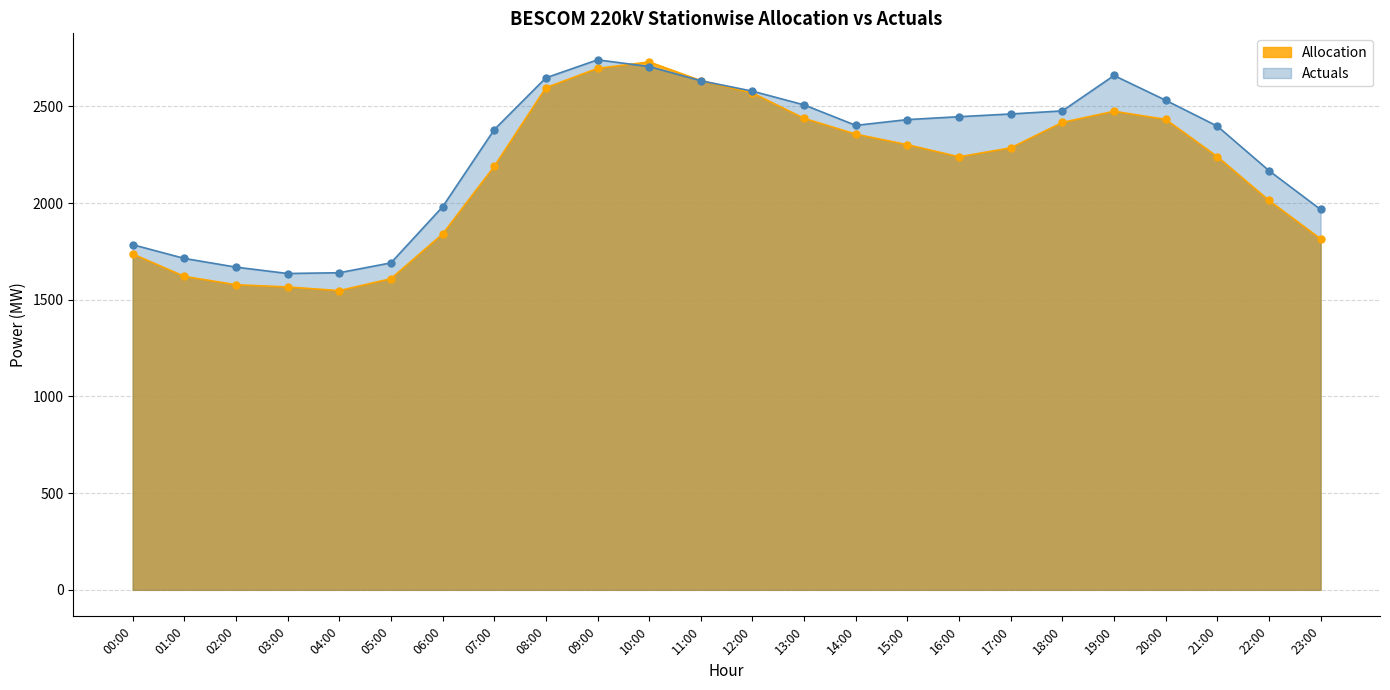

Which category has the lowest value in the Allocation series?

04:00